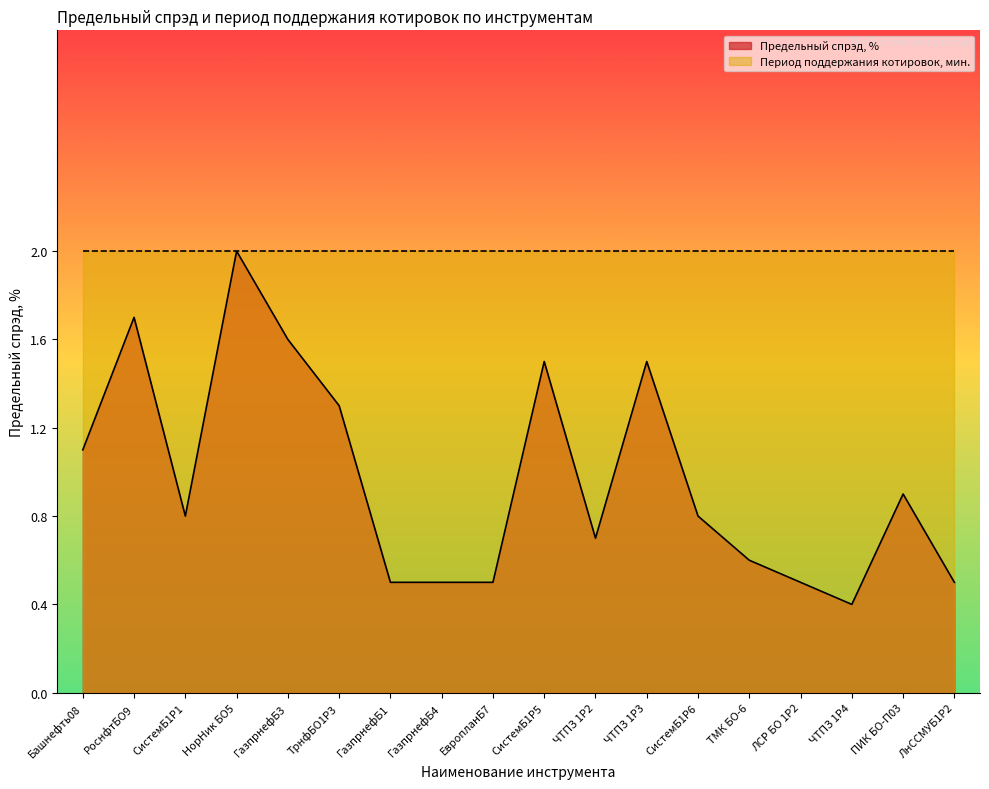

What is the value of the 5th point from the left?

1.6